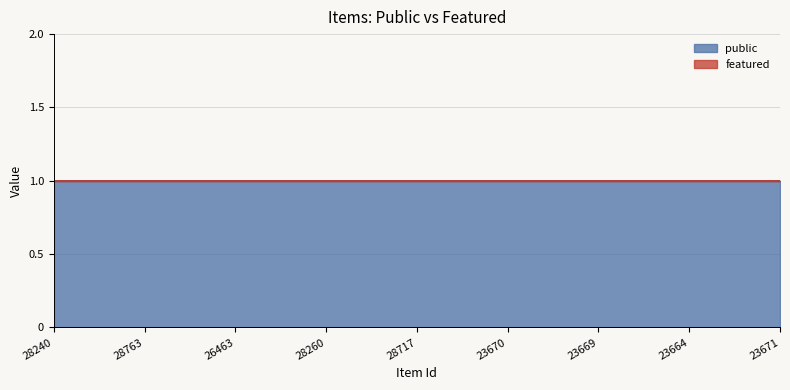

At how many categories does at least one series exceed 0?

9